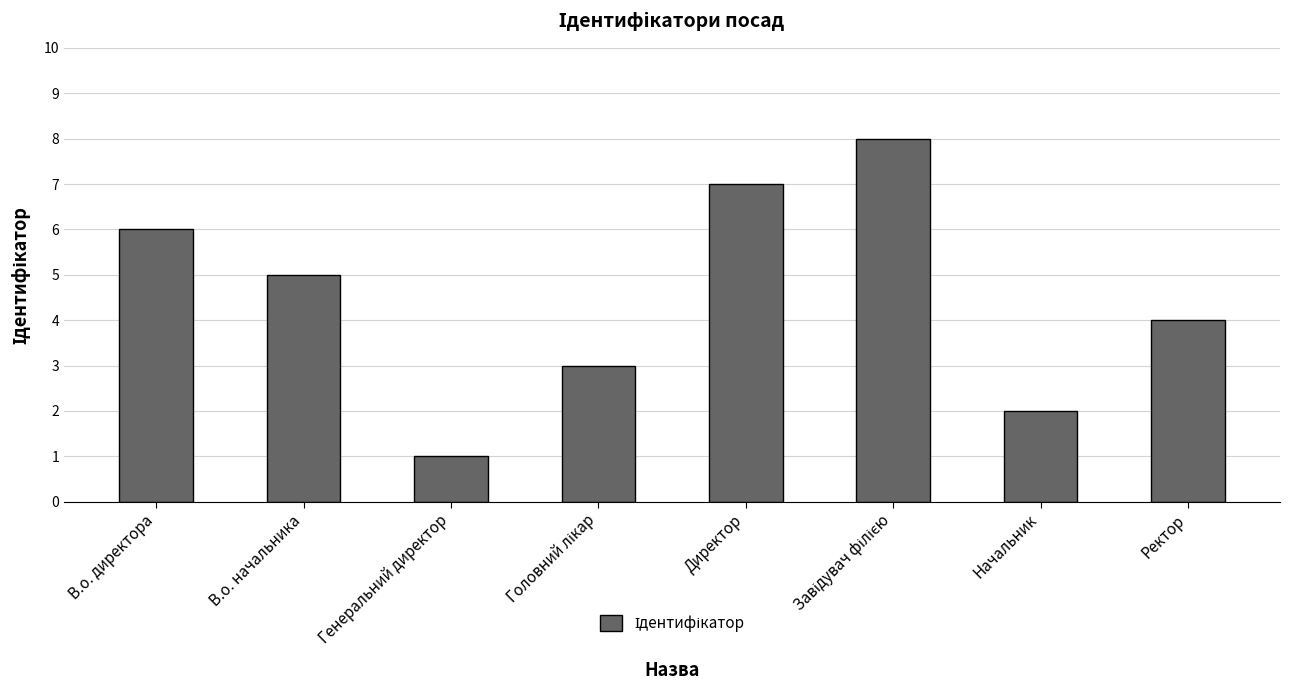

Reading right to left, extract all data points from this chart.

4	2	8	7	3	1	5	6